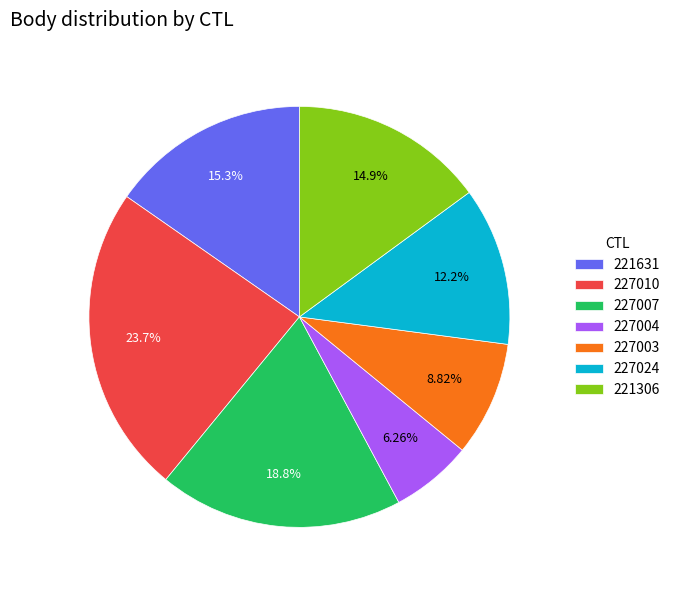

The 227024 slice represents 1% of the pie. True or false?

False